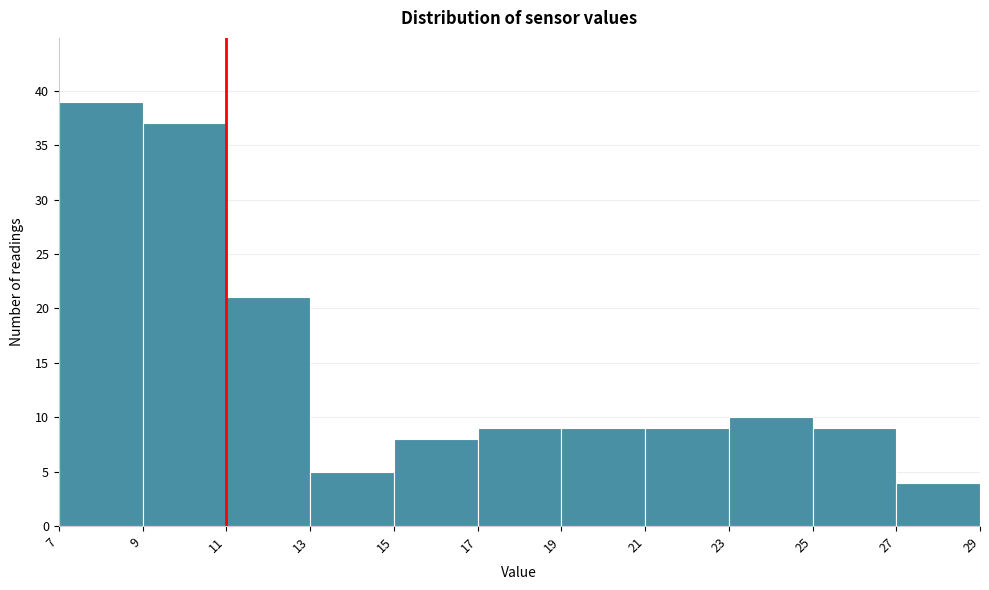

What is the height of the bar covering 11 to 13 on the x-axis? The values are not printed on the chart, so give them approximately, as read against the axis.

21